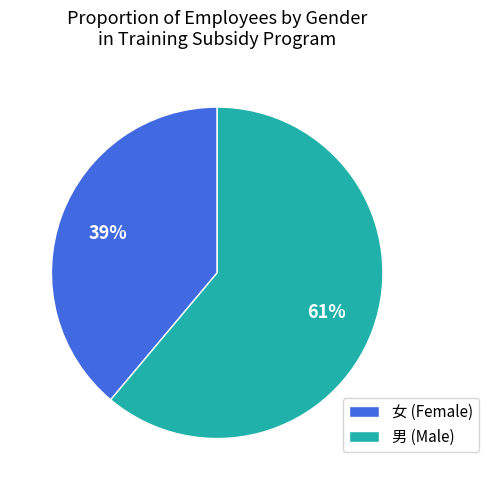

What percentage is the 男 slice, to the nearest percent?

61%